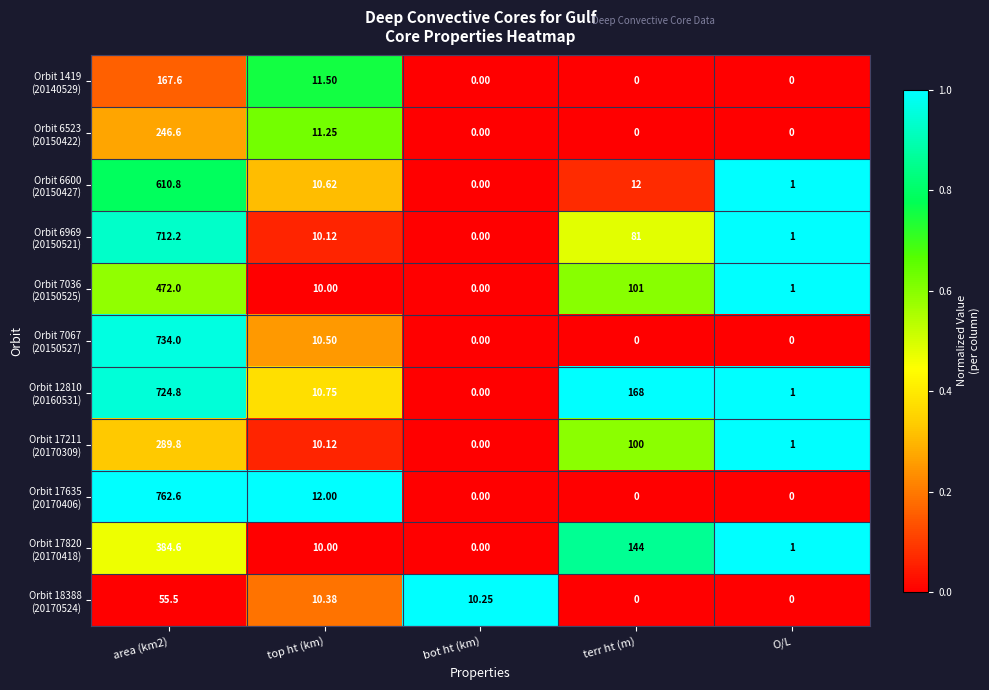

How many categories are shown in the chart?

5